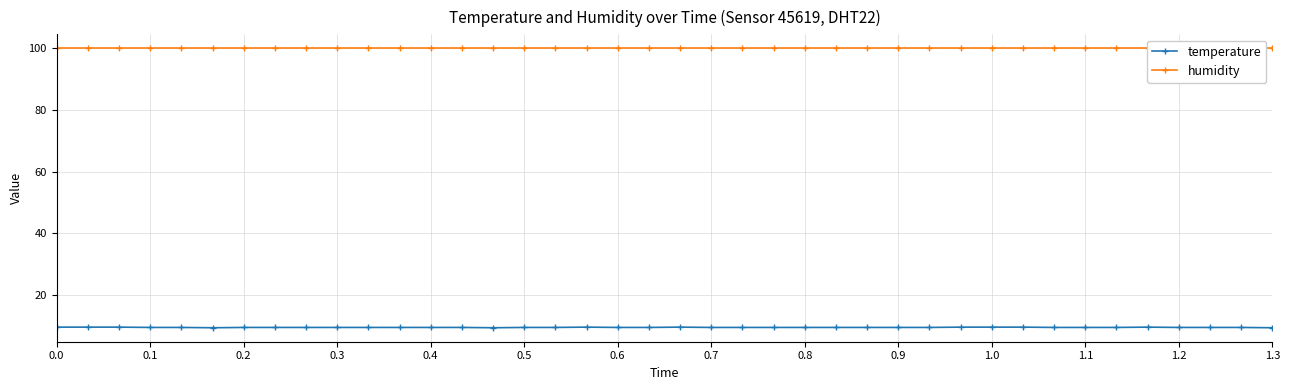

True or false: temperature has more than 0 points higher than both neighbors.

True